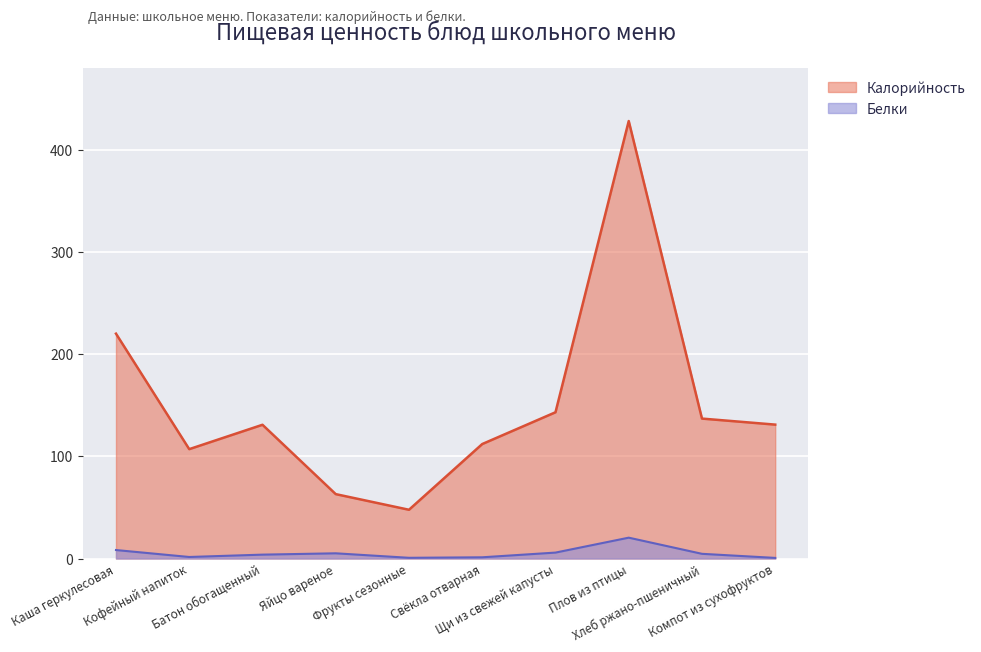

What are all the series names shown in the legend?

Калорийность, Белки